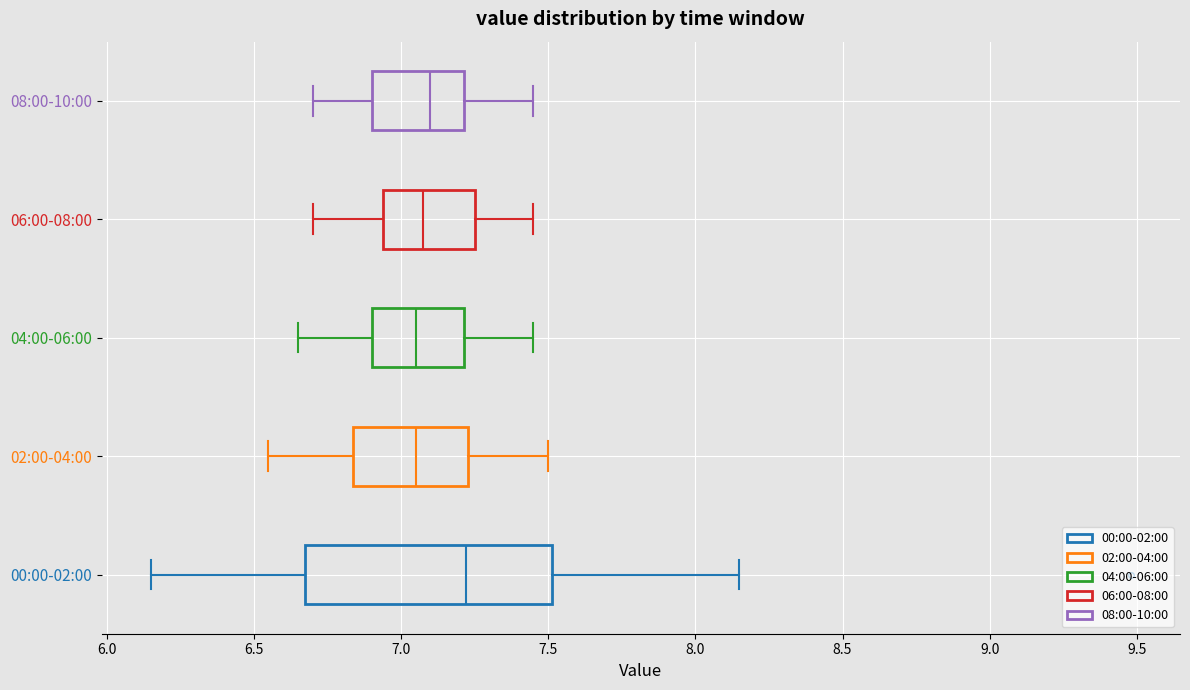

Reading bottom to top, transcribe this box plot: for each box, give where its median line is, the range the box spans, and where its two whiskers end, as read against the x-axis. The values are not printed on the chart, so give them approximately, as read against the axis.

00:00-02:00: median 7.20, box 6.70 to 7.50, whiskers 6.15 to 8.15
02:00-04:00: median 7.05, box 6.85 to 7.25, whiskers 6.55 to 7.50
04:00-06:00: median 7.05, box 6.90 to 7.20, whiskers 6.65 to 7.45
06:00-08:00: median 7.10, box 6.95 to 7.25, whiskers 6.70 to 7.45
08:00-10:00: median 7.10, box 6.90 to 7.20, whiskers 6.70 to 7.45